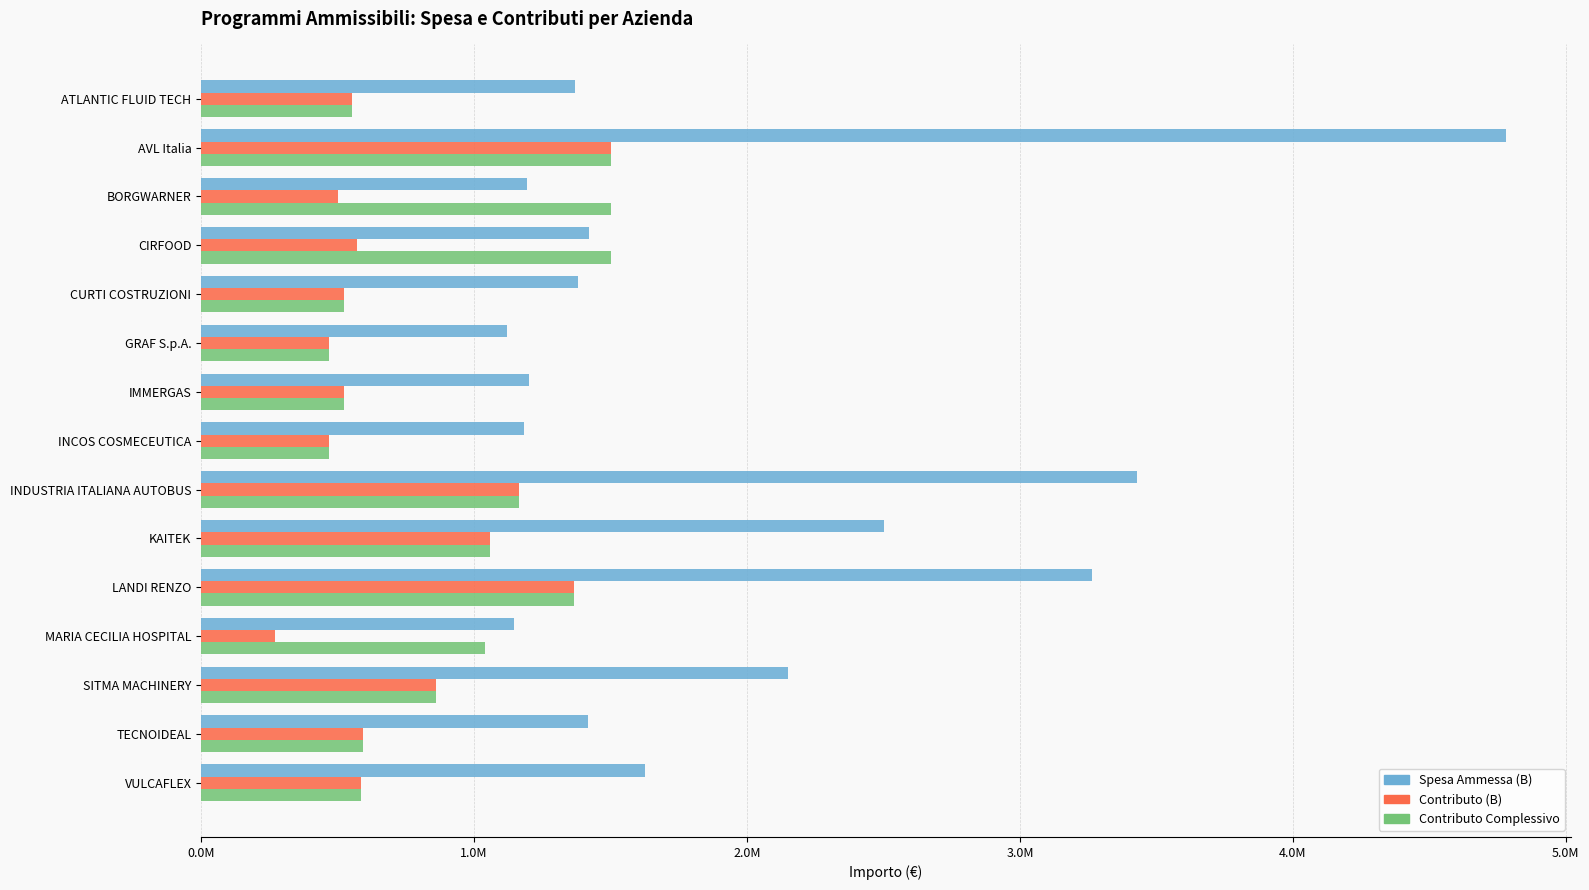

What is the value of the Contributo (B) bar at the 11th from the left?

1364342.9